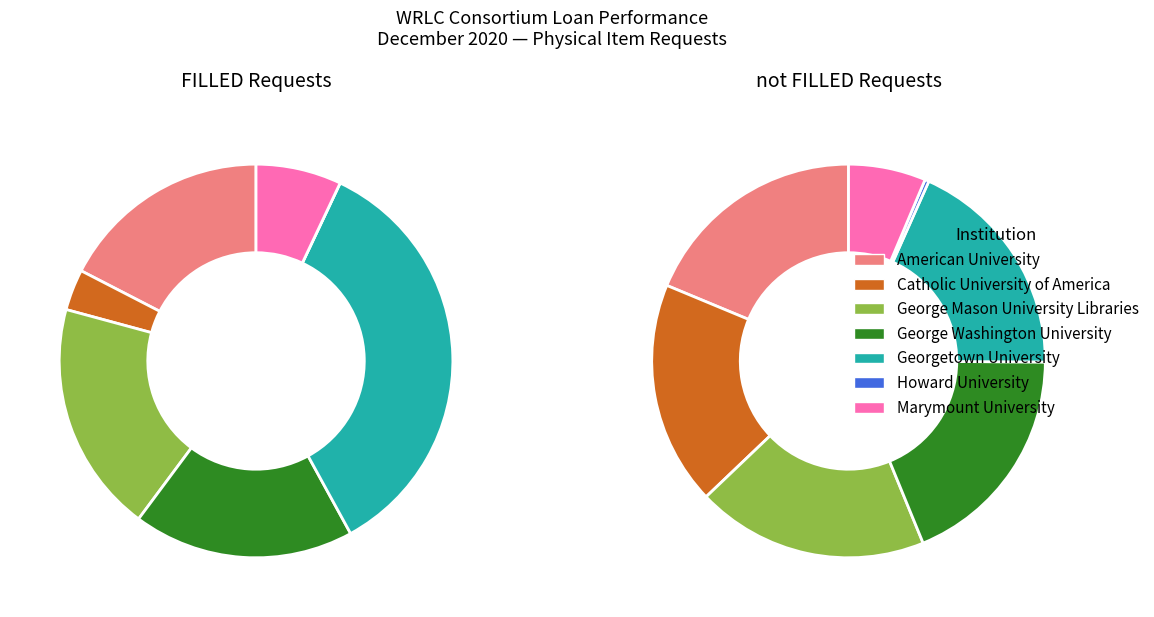

What is the largest slice in the pie chart?

Georgetown University